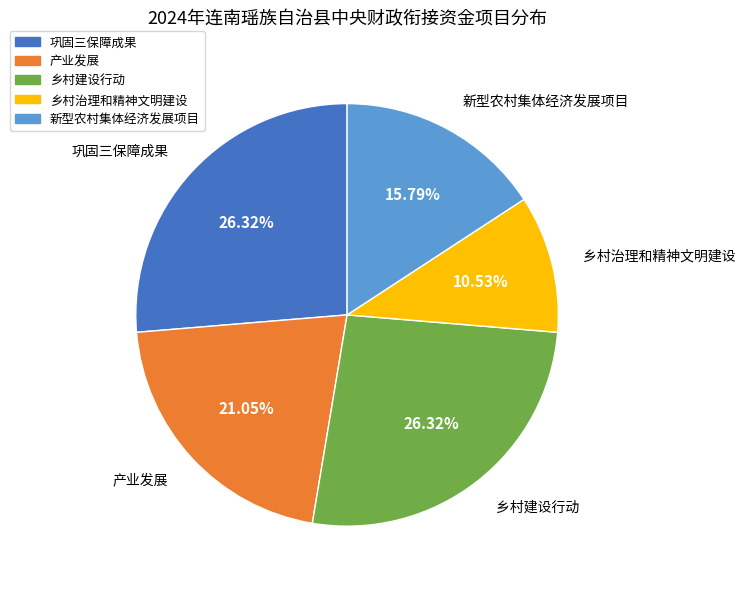

Combined, do 乡村治理和精神文明建设 and 巩固三保障成果 account for over 50%?

No